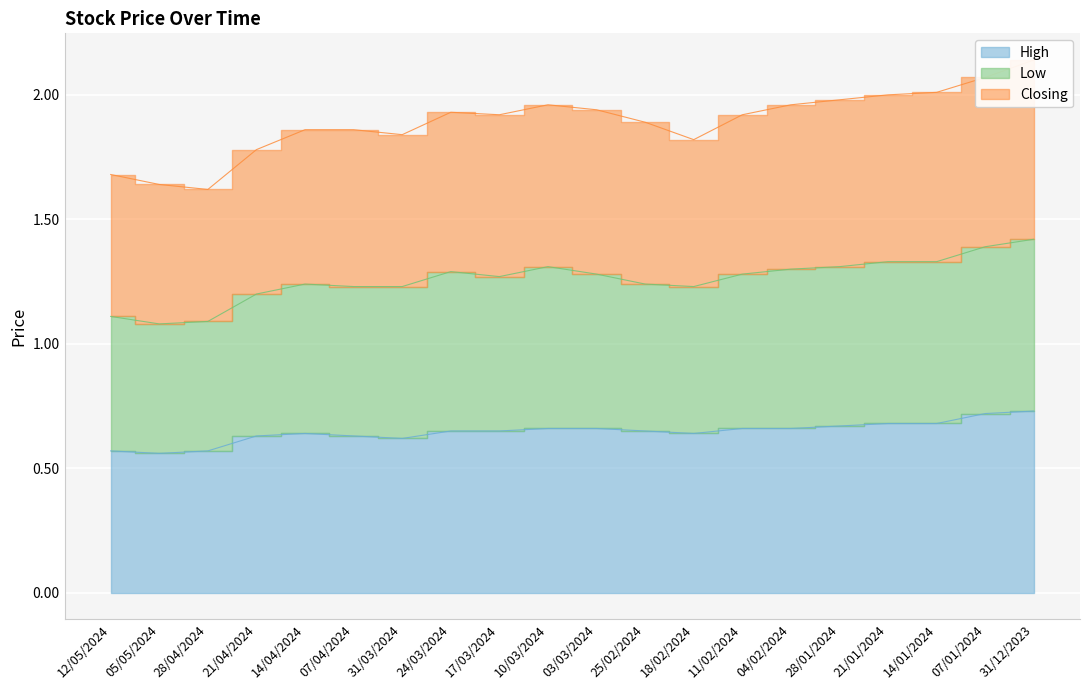

What is the sum of all High values?

12.9